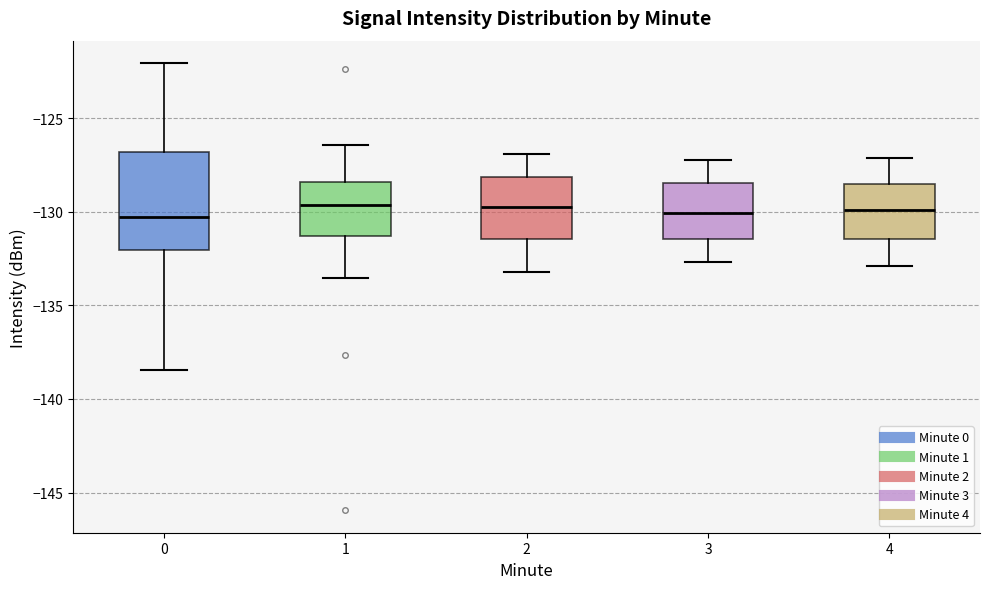

Where is the lower edge of the box at x = 2 on the y-axis? The values are not printed on the chart, so give them approximately, as read against the axis.

-131.5